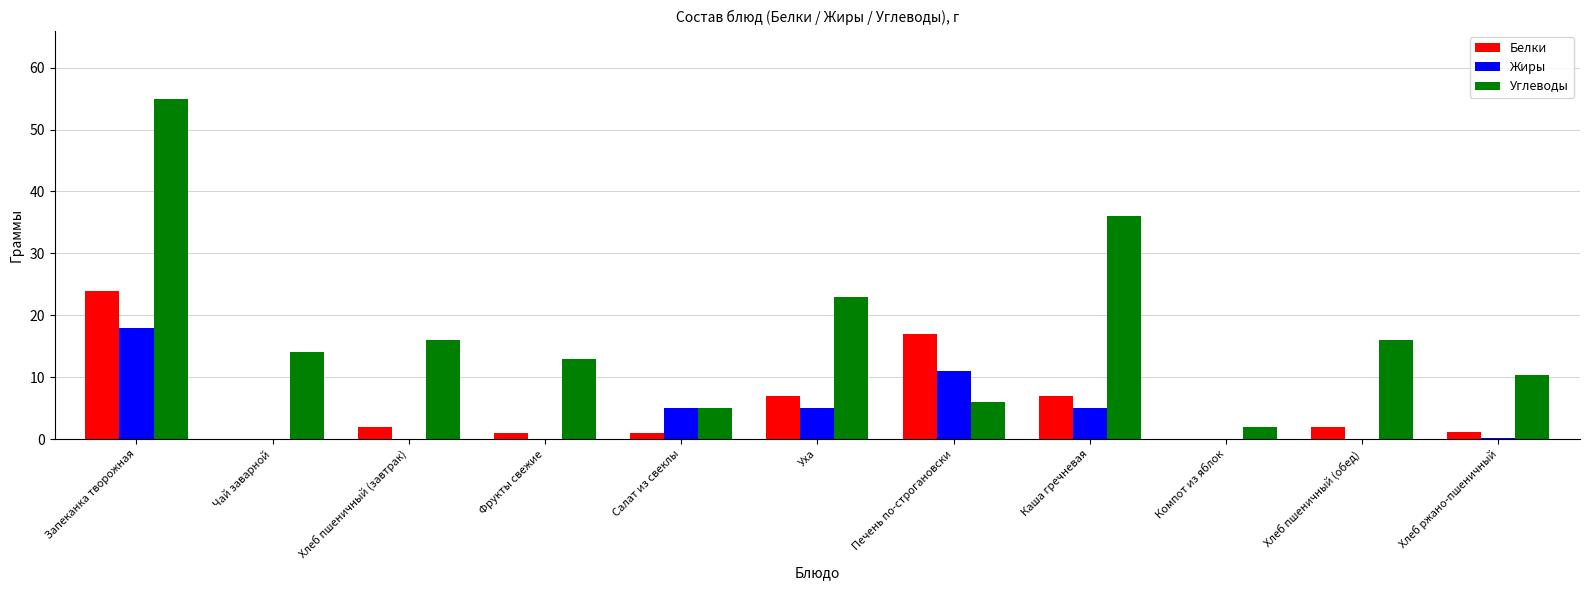

What is the sum of all Жиры values?

44.2